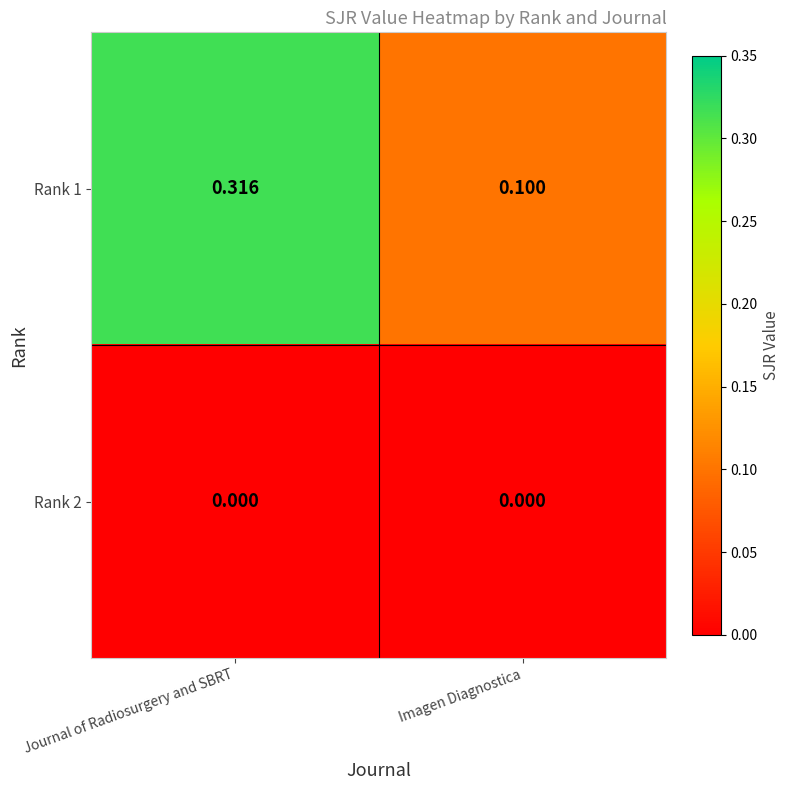

Which series changed the most between Journal of Radiosurgery and SBRT and Imagen Diagnostica?

Rank 1